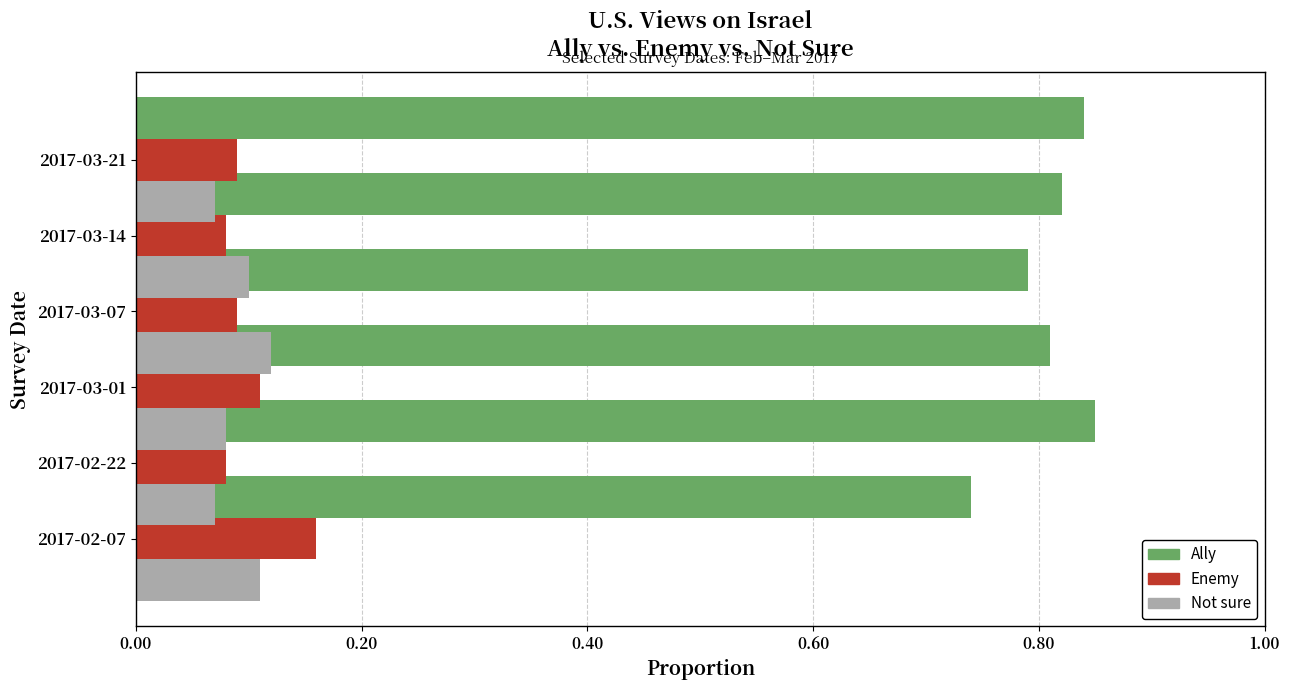

What is the difference between the maximum and minimum values in the Ally series?

0.1